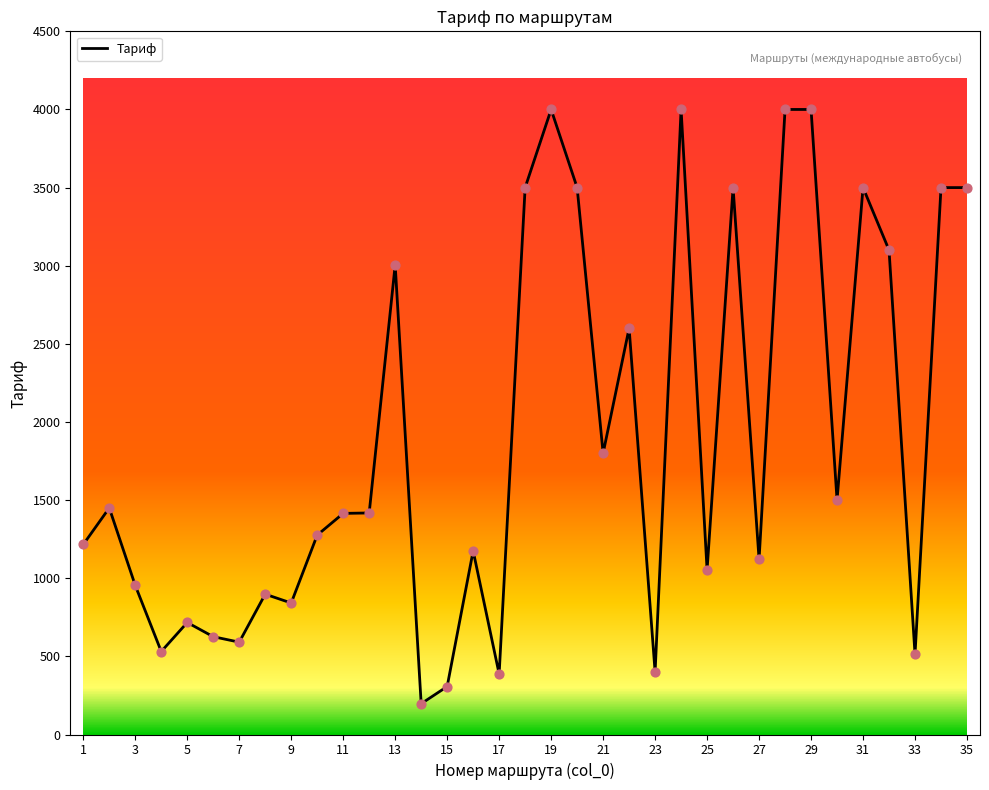

What is the difference between the maximum and minimum values?

3803.0